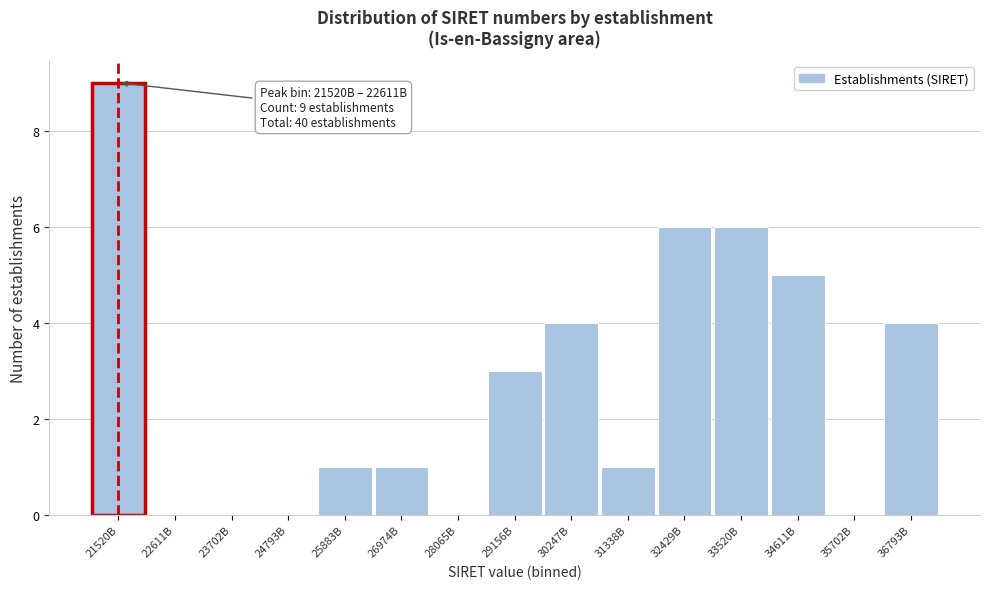

Reading left to right, what are all the values shown in this chart?

21520B=9	22611B=0	23702B=0	24793B=0	25883B=1	26974B=1	28065B=0	29156B=3	30247B=4	31338B=1	32429B=6	33520B=6	34611B=5	35702B=0	36793B=4